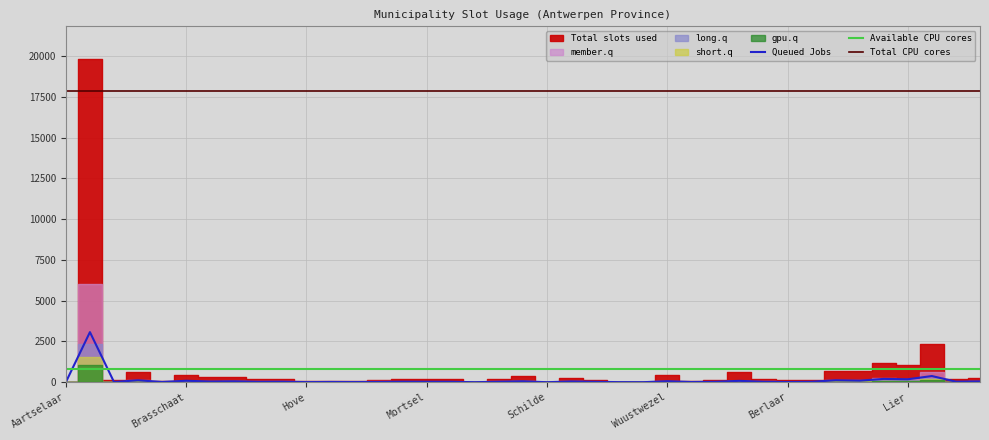

What is the label of the 25th point from the right?

Lint